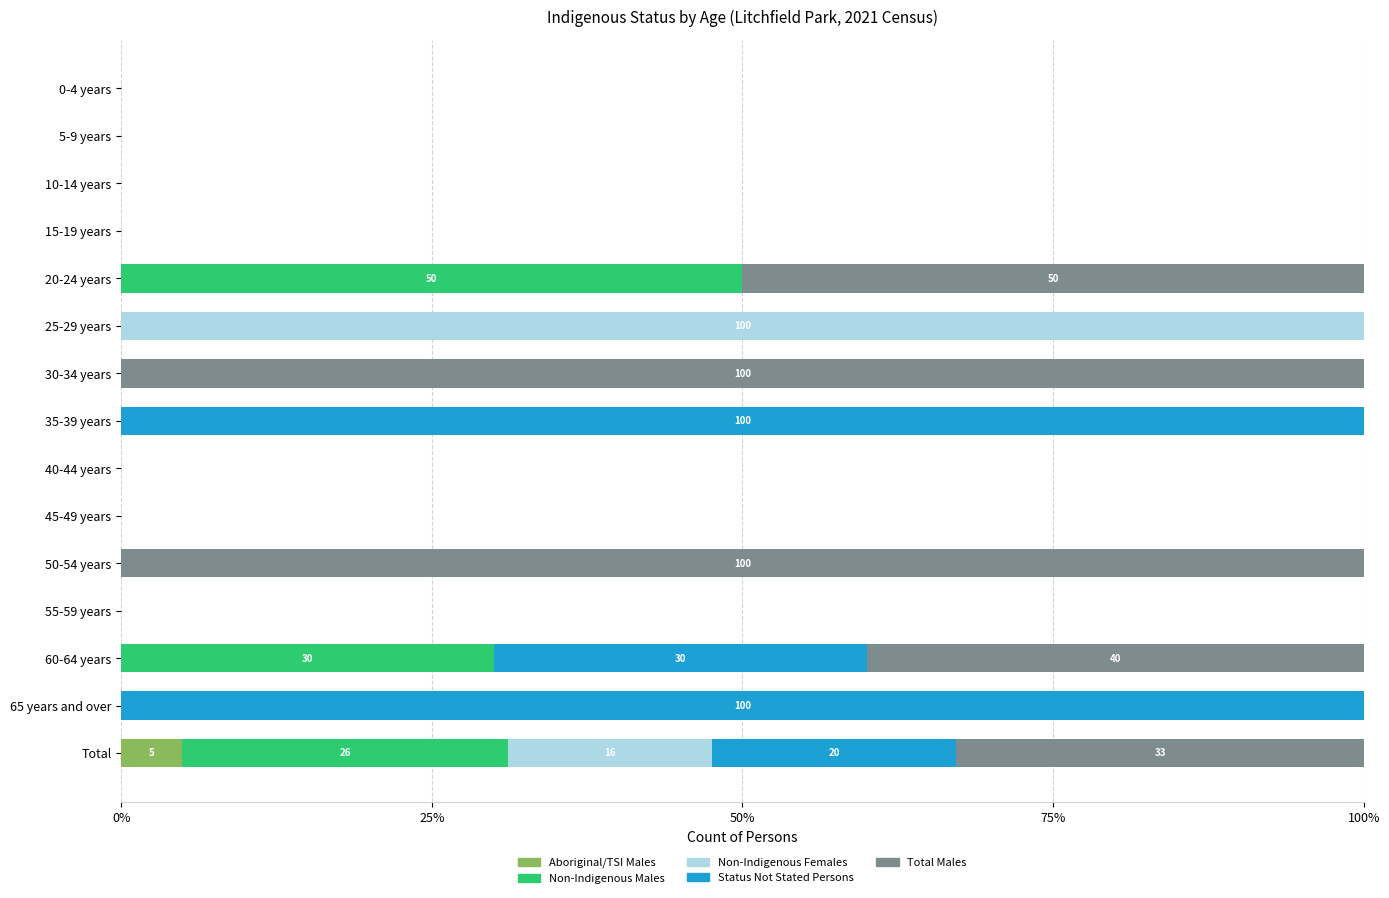

The value of Aboriginal/TSI Males at 30-34 years is 0.0. True or false?

True